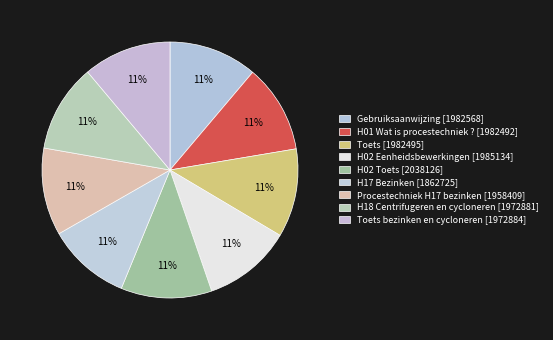

What is the total percentage of Procestechniek H17 bezinken [1958409] and H02 Eenheidsbewerkingen [1985134]?

22.2%